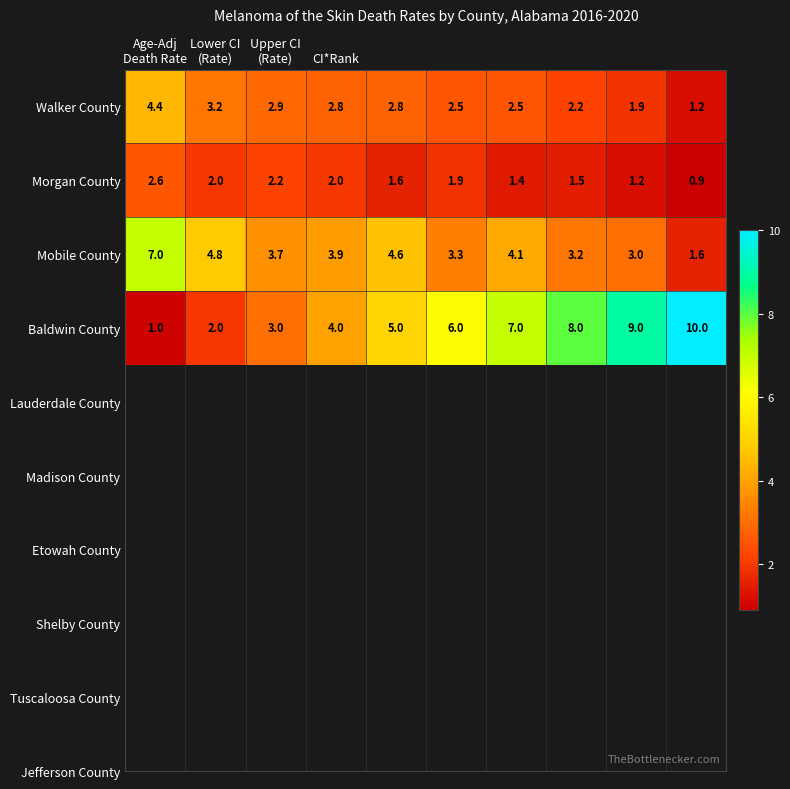

What is the minimum value shown in the chart?

0.9